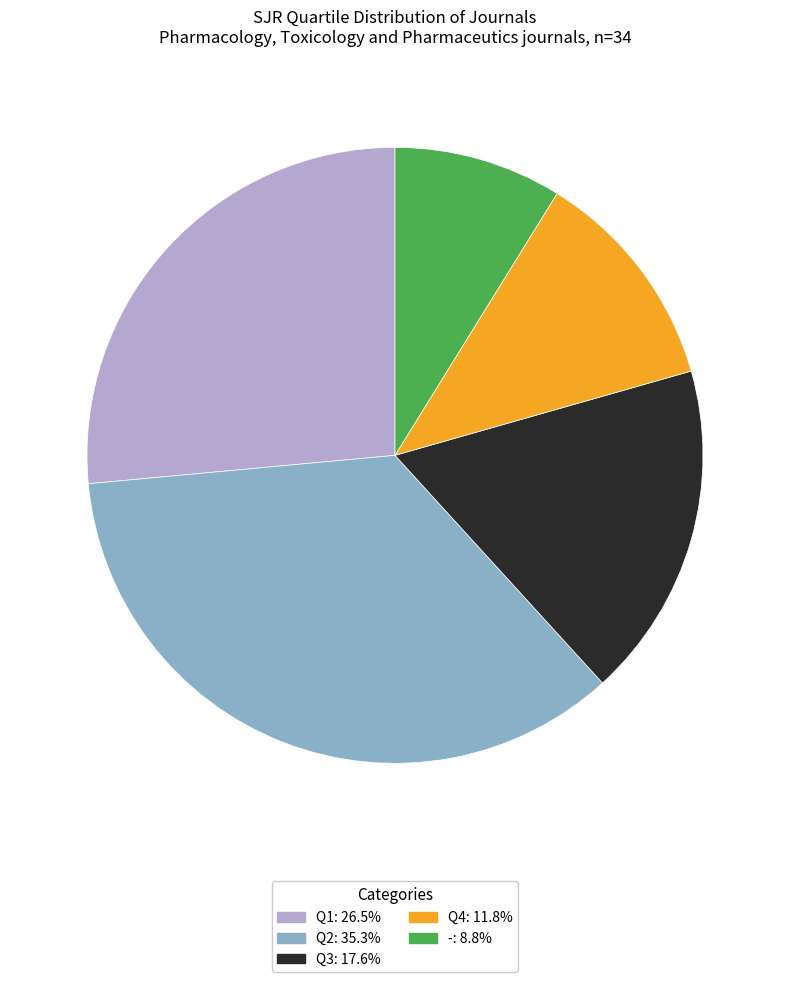

Rank the categories by value from lowest to highest.

-, Q4, Q3, Q1, Q2